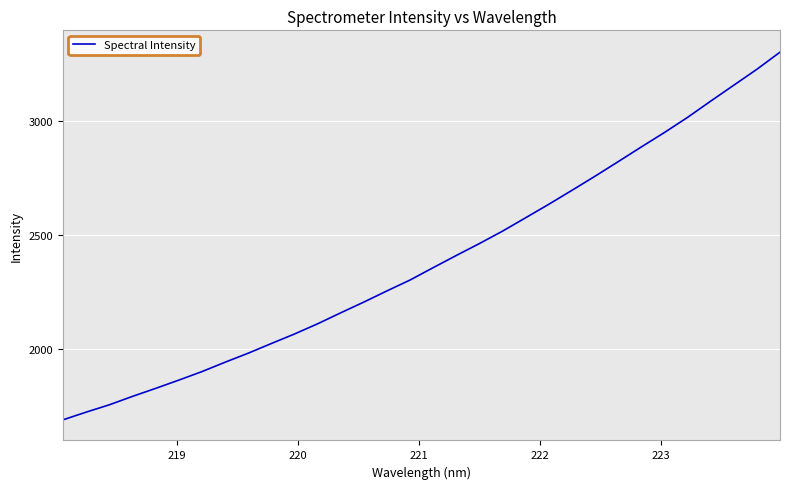

What is the smallest value displayed?

1690.4